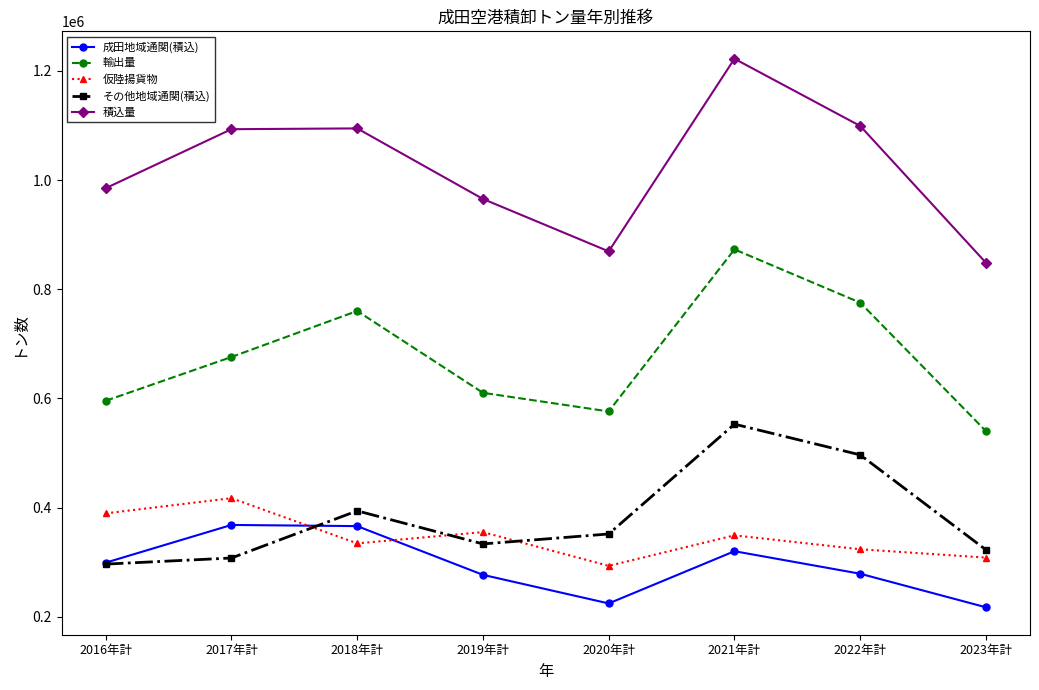

True or false: その他地域通関(積込) and 積込量 cross at least once.

False